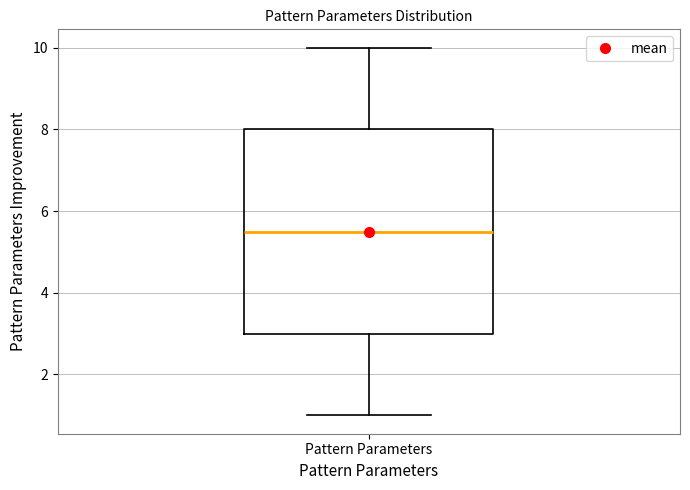

Where is the lower edge of the box for Pattern Parameters on the y-axis? The values are not printed on the chart, so give them approximately, as read against the axis.

3.0